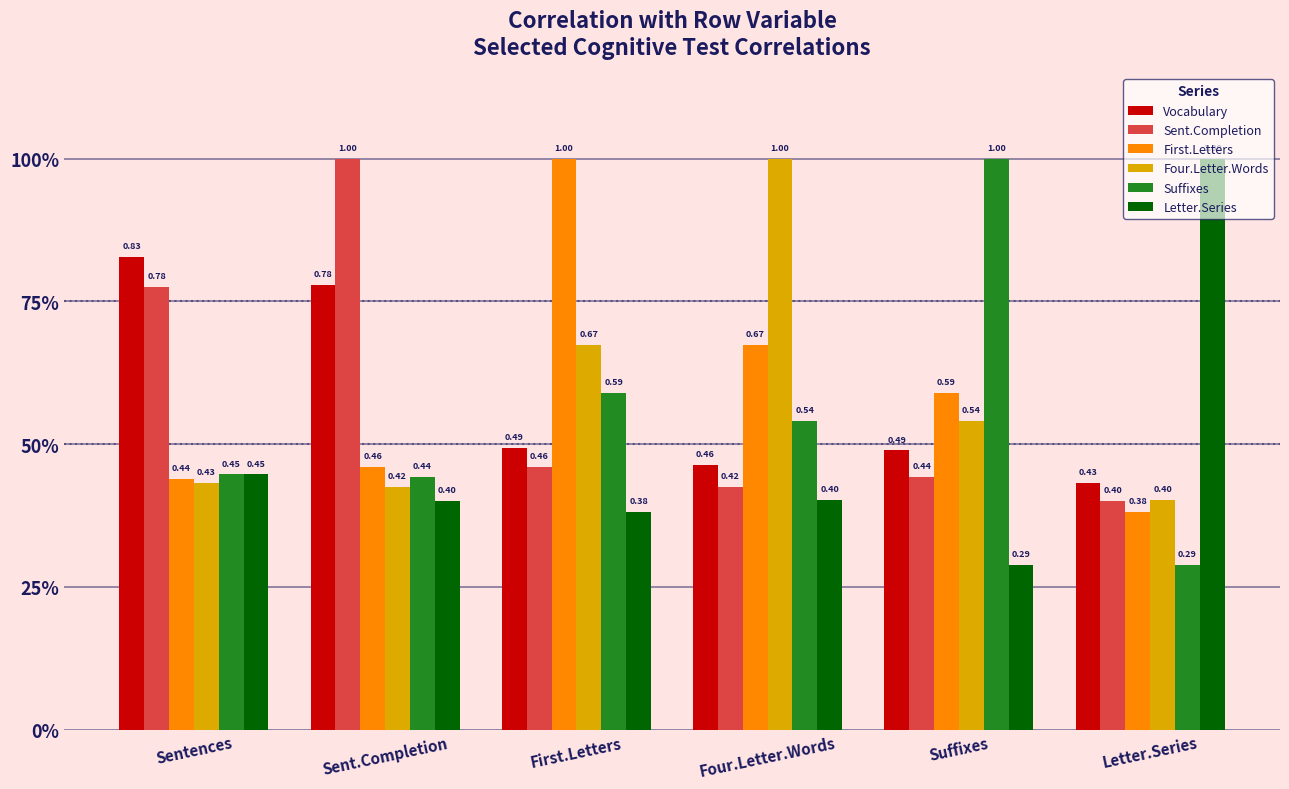

What are all the series names shown in the legend?

Vocabulary, Sent.Completion, First.Letters, Four.Letter.Words, Suffixes, Letter.Series